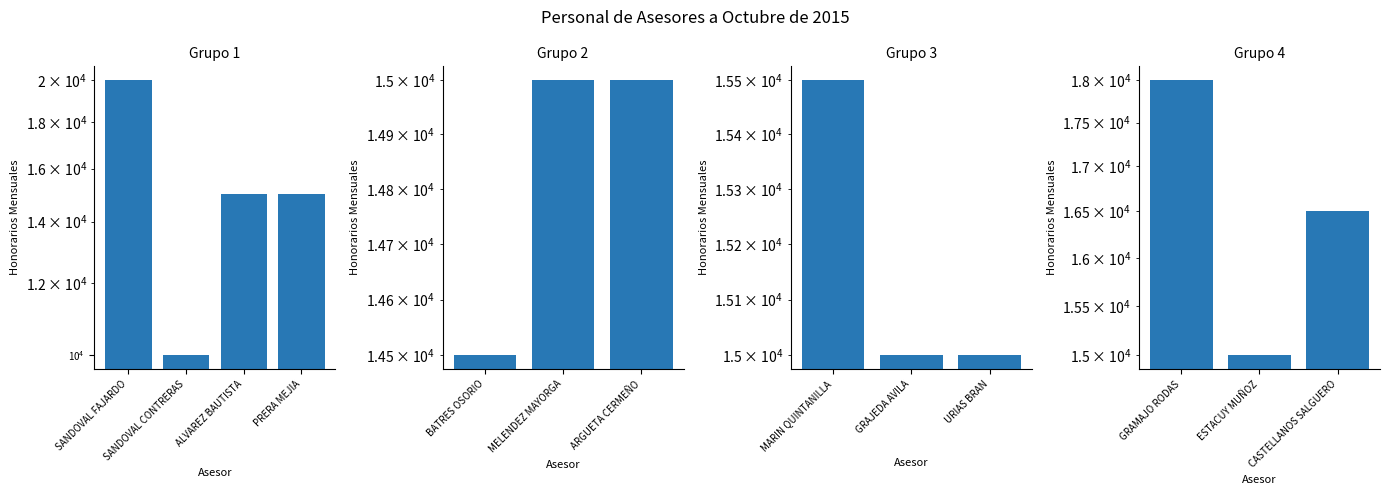

How many categories are shown in the chart?

3